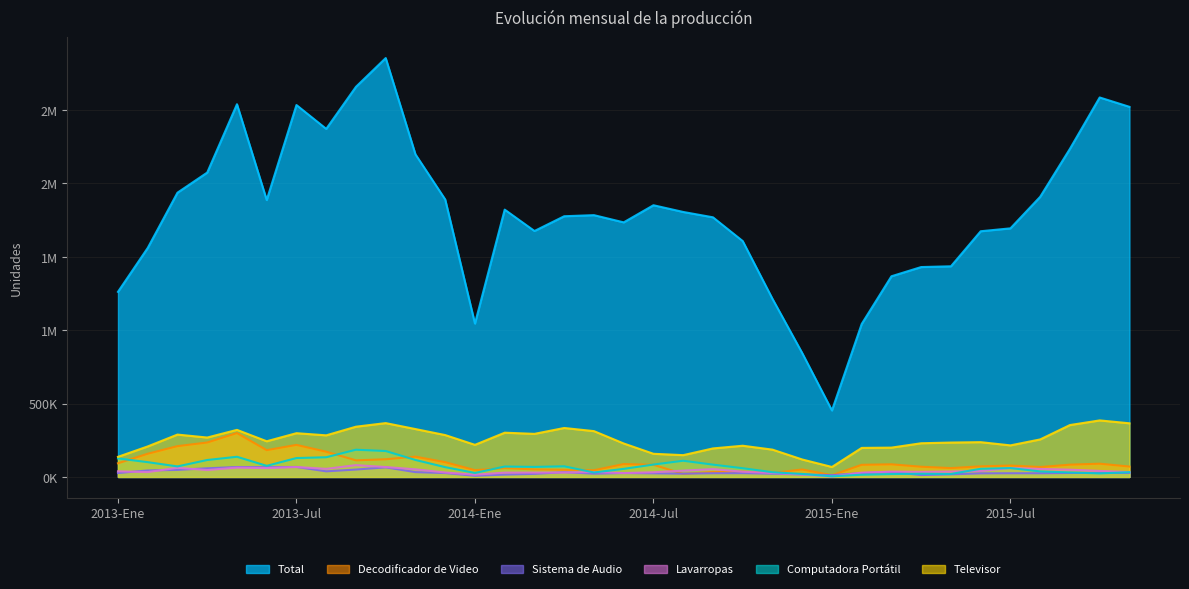

Which has a higher value, 2014-Apr or 2014-Jun?

2014-Apr